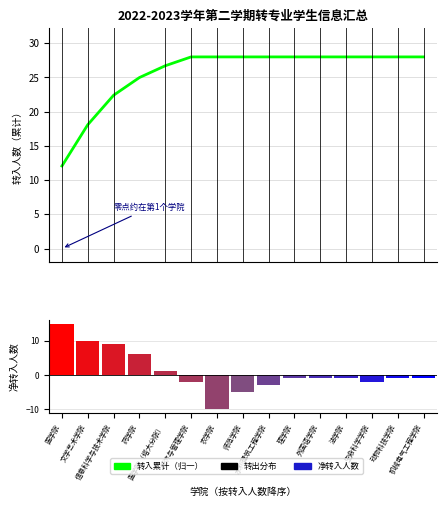

Reading left to right, what are all the values shown in this chart?

转入累计（归一）: 医学院=12.1	文学艺术学院=18.1	信息科学与技术学院=22.4	药学院=25.0	医学院（塔大分院）=26.7	经济与管理学院=28.0	农学院=28.0	师范学院=28.0	水利建筑工程学院=28.0	理学院=28.0	外国语学院=28.0	法学院=28.0	生命科学学院=28.0	动物科技学院=28.0	机械电气工程学院=28.0
净转入人数: 医学院=15.0	文学艺术学院=10.0	信息科学与技术学院=9.0	药学院=6.0	医学院（塔大分院）=1.0	经济与管理学院=-2.0	农学院=-10.0	师范学院=-5.0	水利建筑工程学院=-3.0	理学院=-1.0	外国语学院=-1.0	法学院=-1.0	生命科学学院=-2.0	动物科技学院=-1.0	机械电气工程学院=-1.0